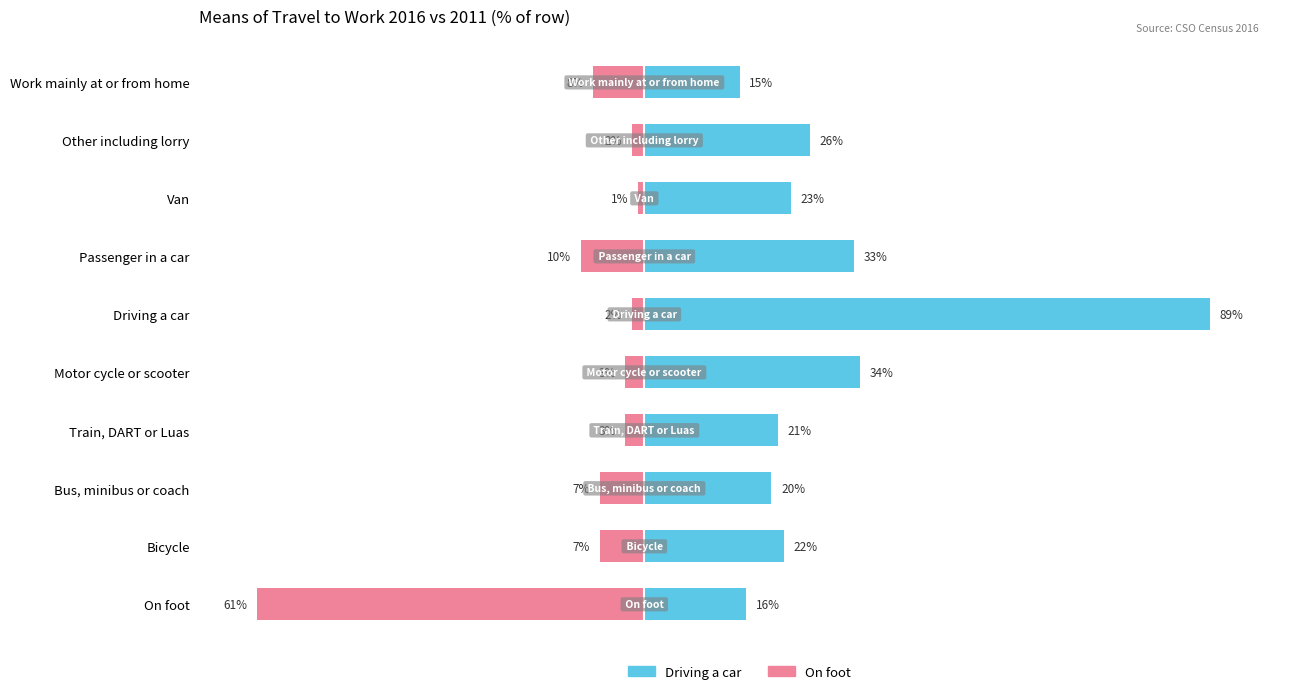

List the series in order of their peak value, lowest first.

On foot, Driving a car